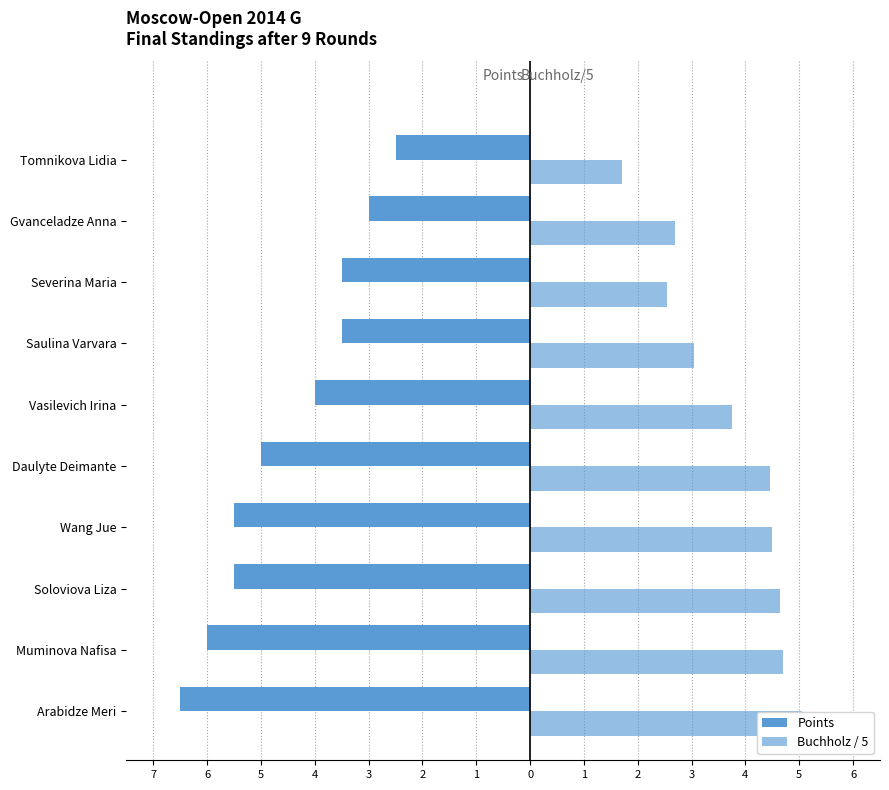

What is the sum of all Points values?

-45.0